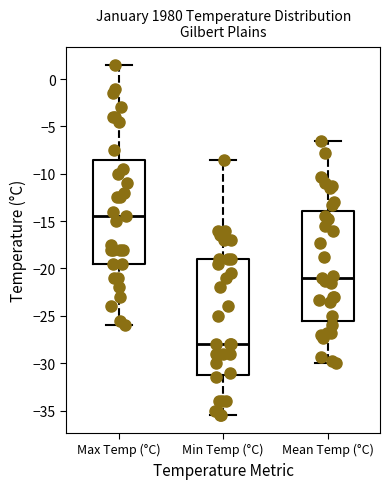

Which box is the tallest, from its lower edge to its upper edge?

Min Temp (°C)